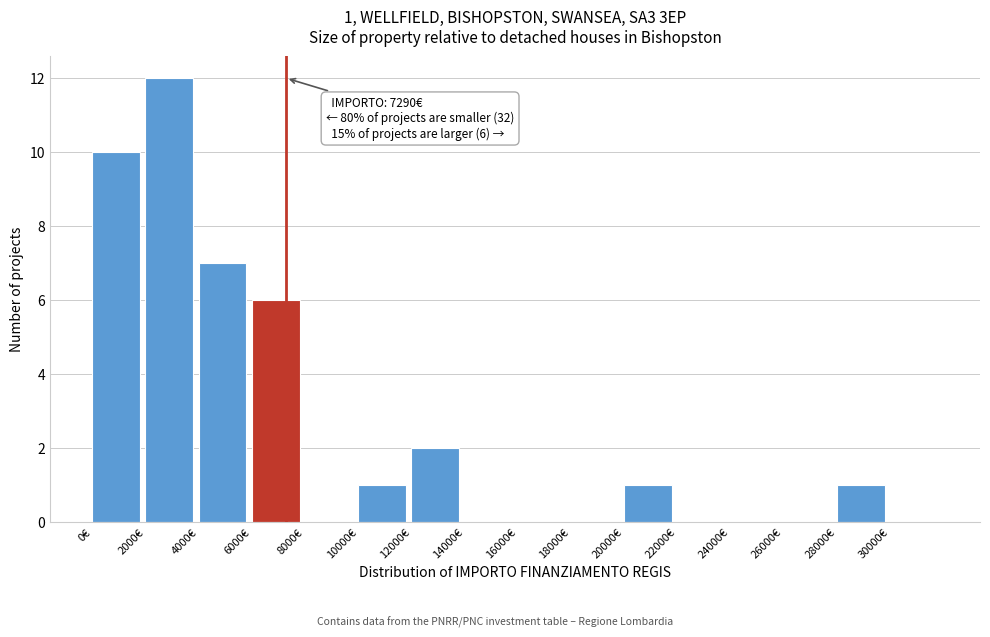

Over which range of the x-axis is the bar tallest?

2000 to 4000